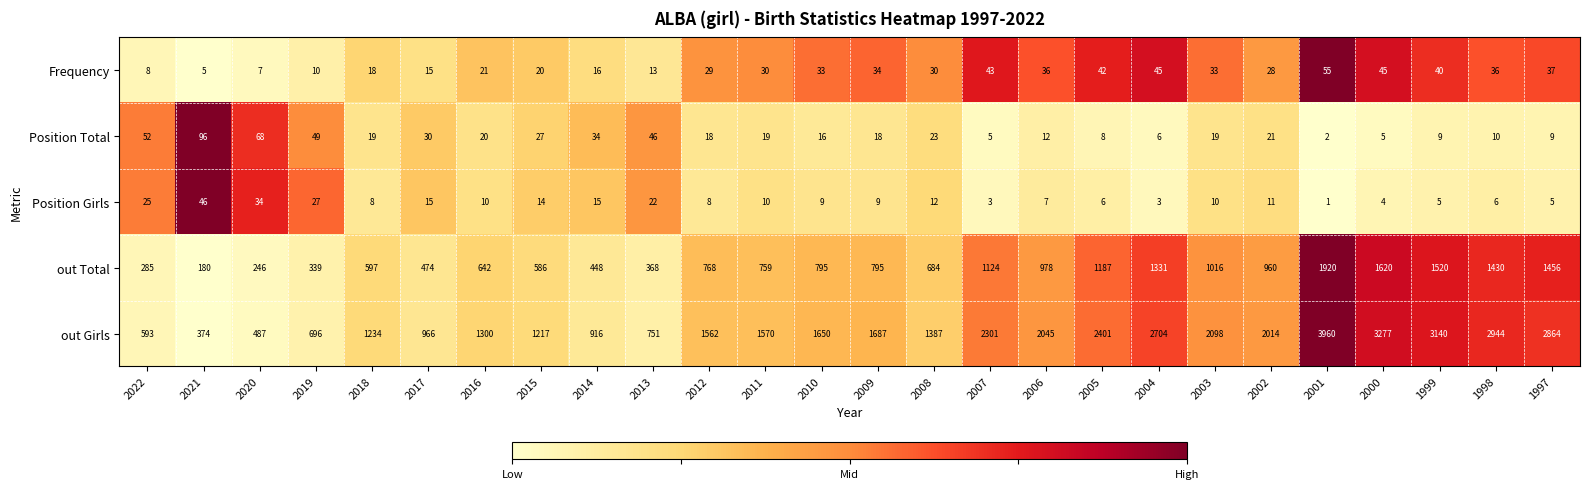

What is the total value across all series at 1999?

4714